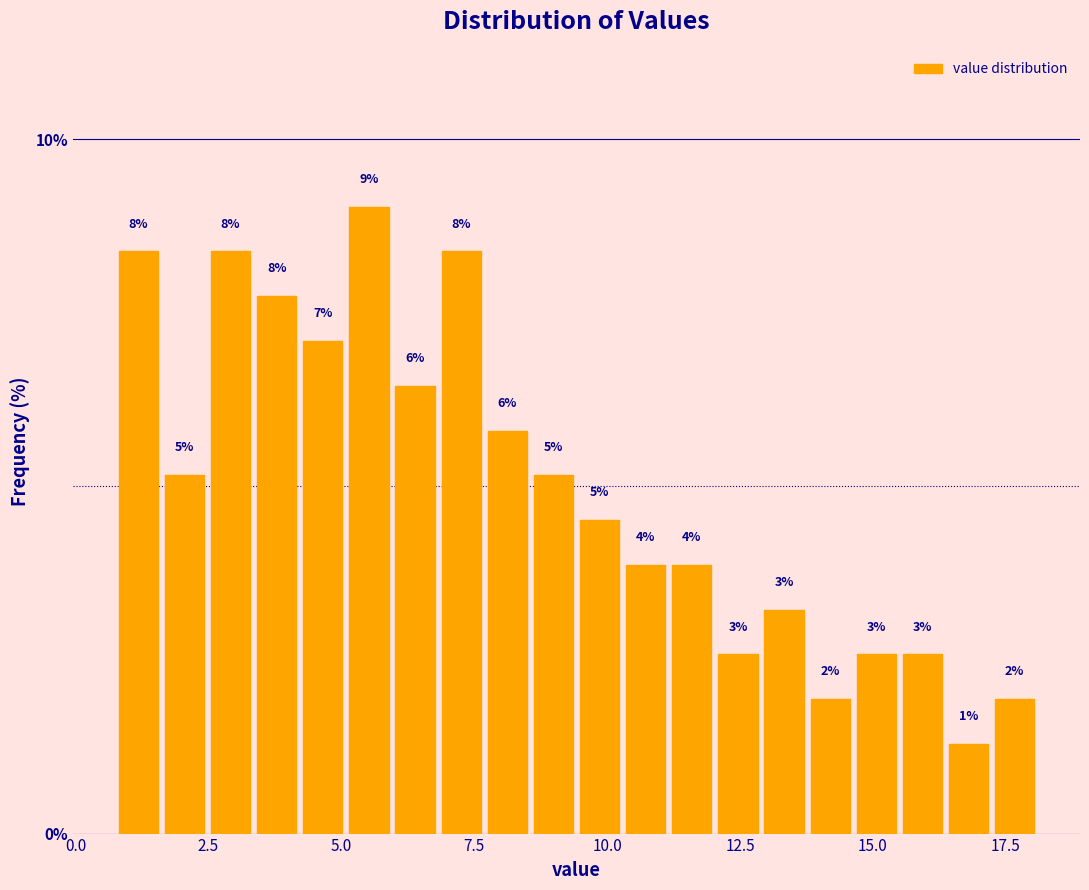

Around what value on the x-axis is the tallest bar? Give the approximate position of its centre, as read against the axis.

5.5